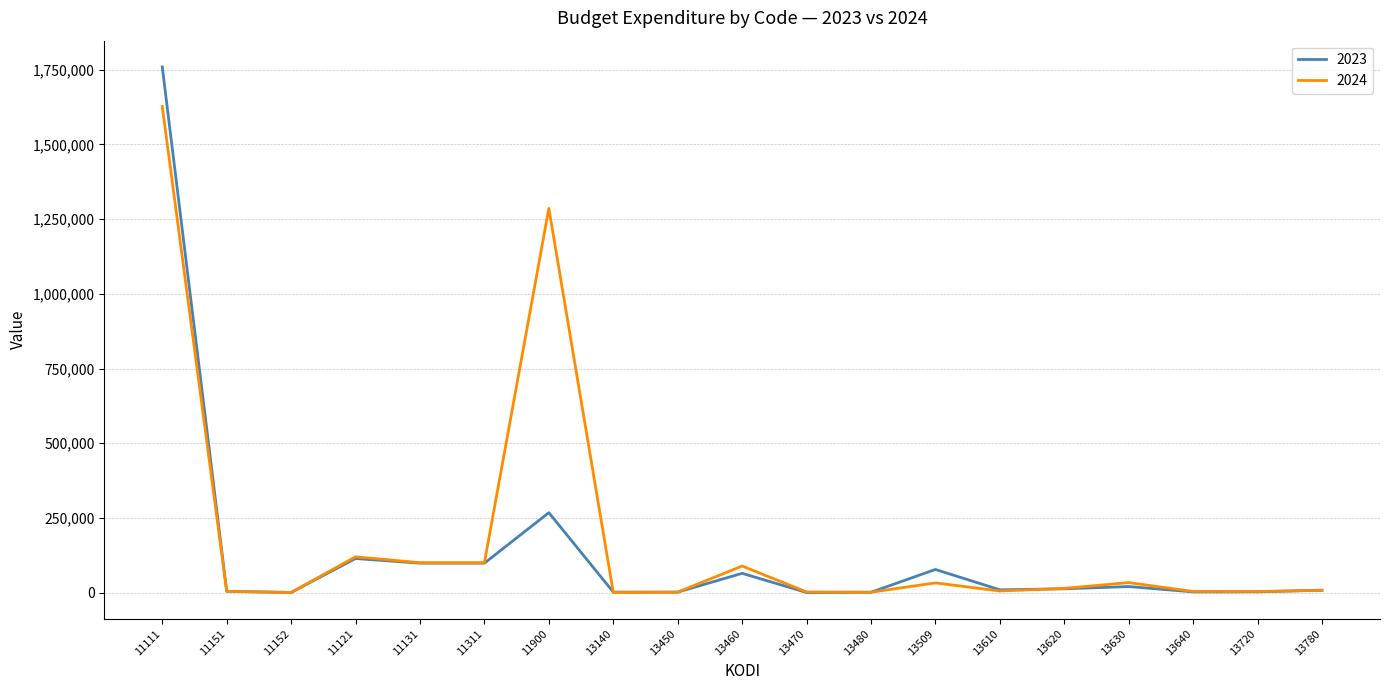

Is the value of 2024 at 13480 greater than the value of 2023 at 11311?

No